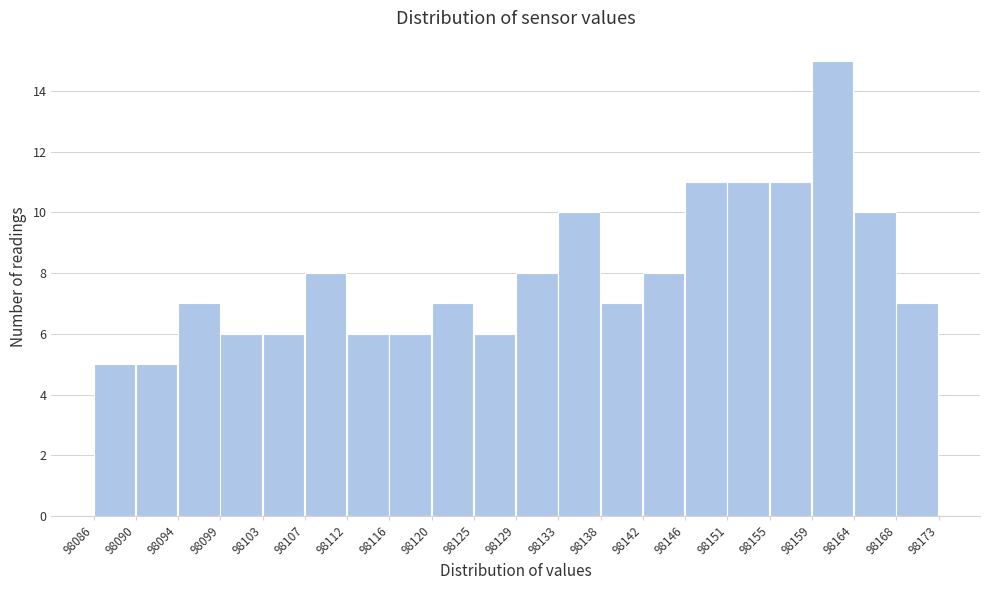

Over which range of the x-axis is the bar tallest?

98159 to 98164